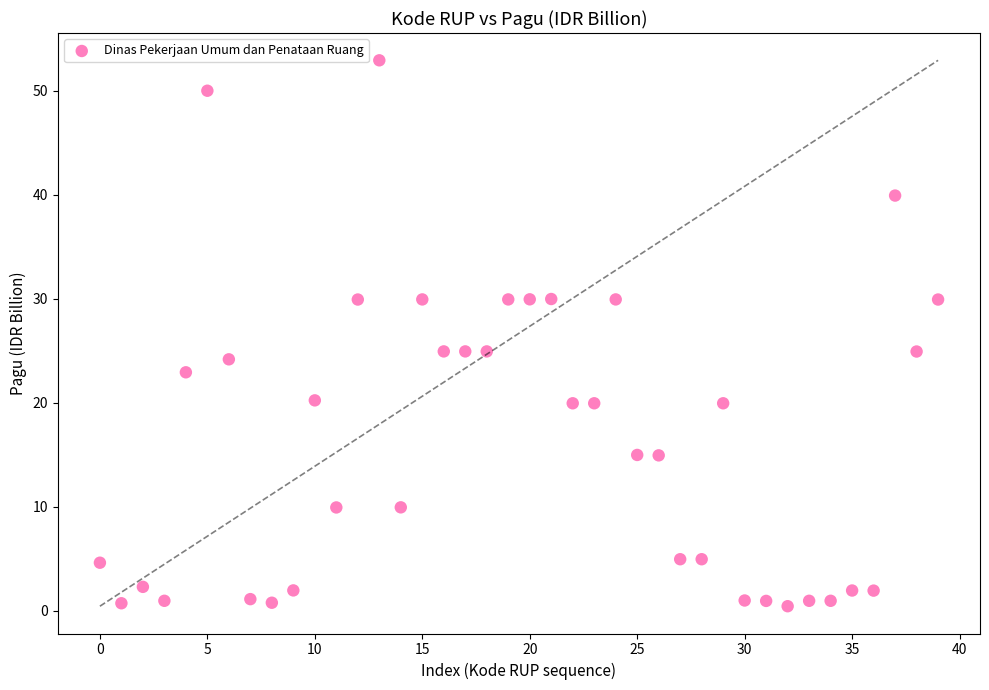

What is the range of Y values (max minus min)?

52.5